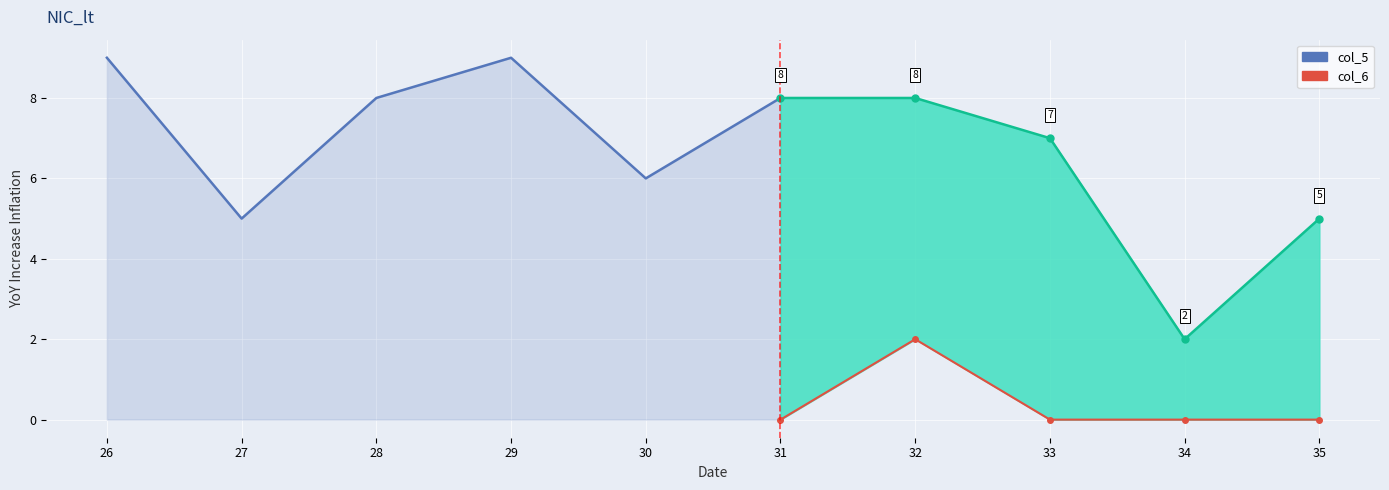

Reading left to right, what are all the values shown in this chart?

col_5: 9	5	8	9	6	8	8	7	2	5
col_6: 2	3	2	1	1	0	2	0	0	0